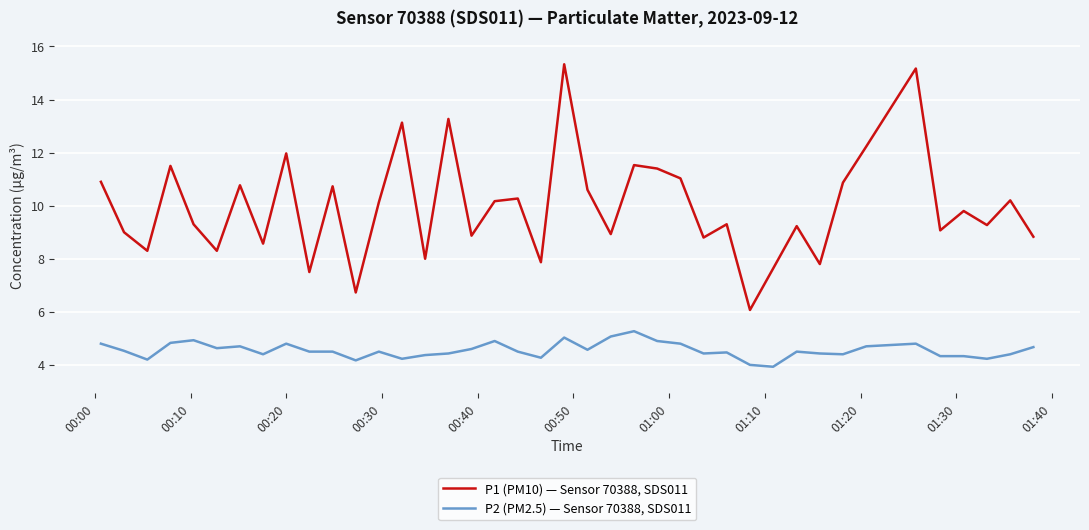

List the series in order of their peak value, lowest first.

P2 (PM2.5) — Sensor 70388, SDS011, P1 (PM10) — Sensor 70388, SDS011